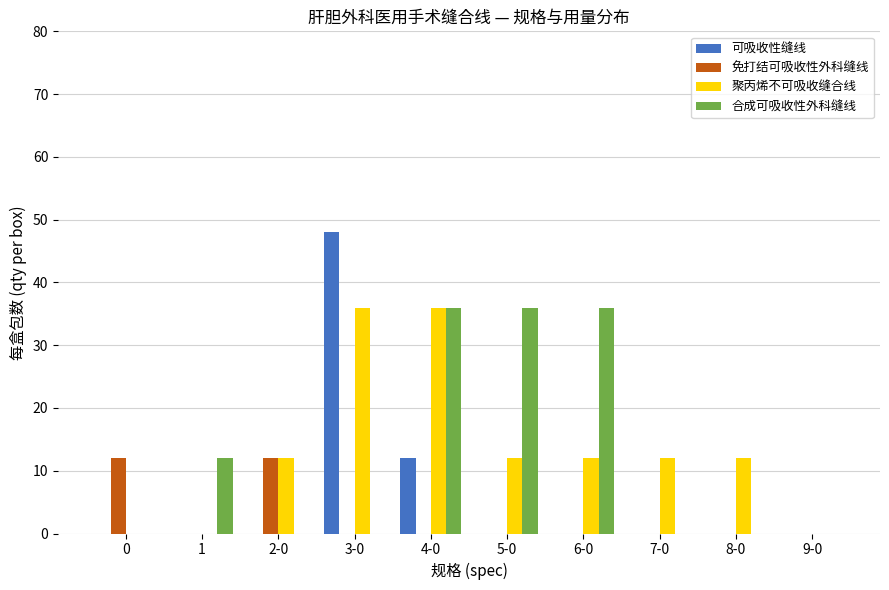

Is it true that 合成可吸收性外科缝线 equals 36 at 4-0?

True